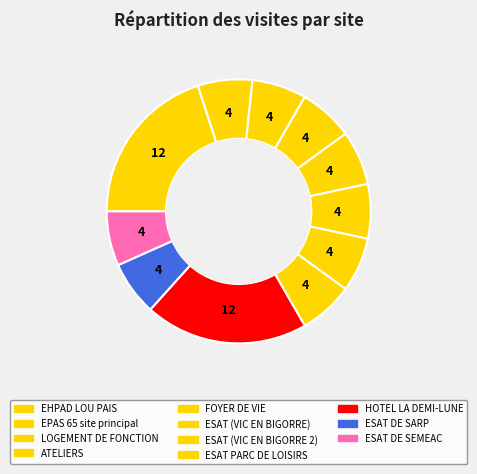

Does ESAT (VIC EN BIGORRE) represent more than half of the total?

No